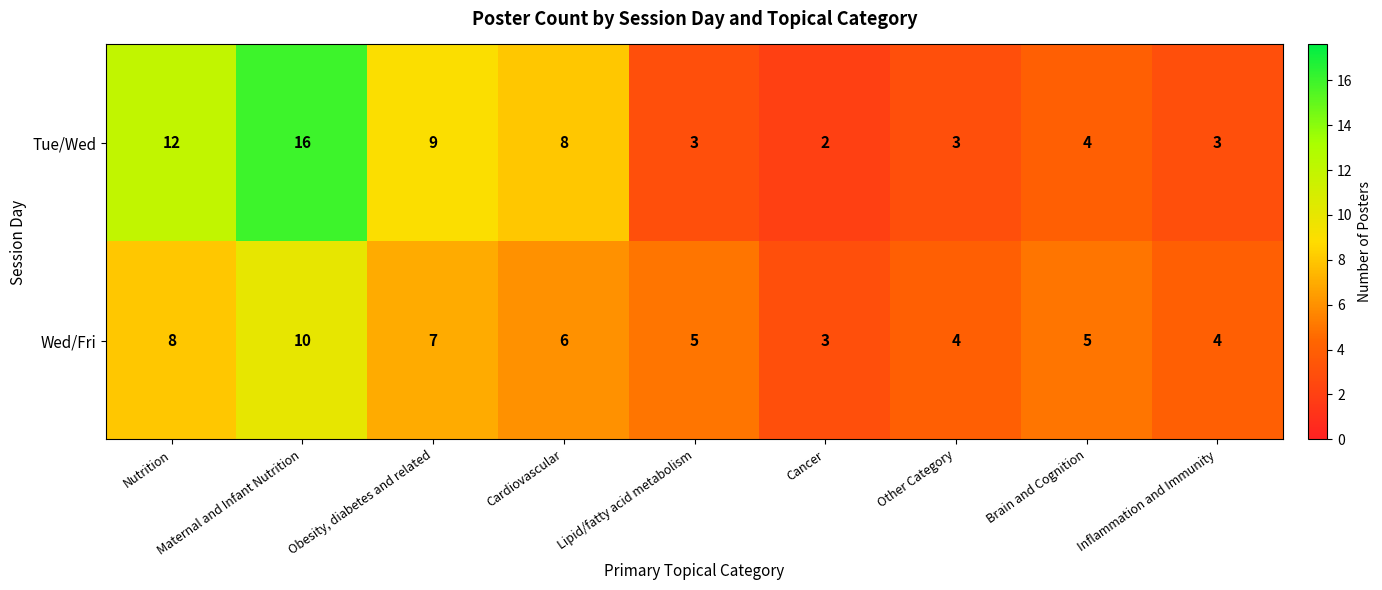

Which series has the largest total across all categories?

Tue/Wed